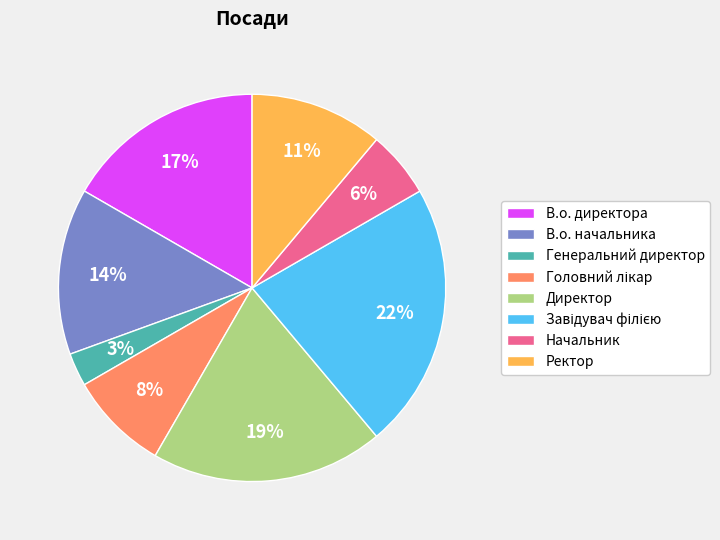

What is the smallest slice in the pie chart?

Генеральний директор